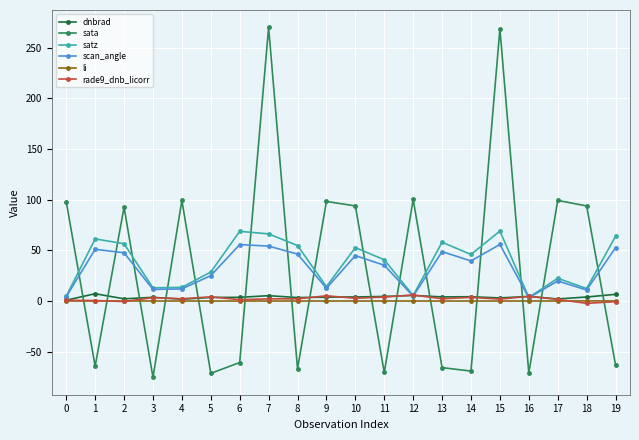

What is the total value across all series at 9?

133.9